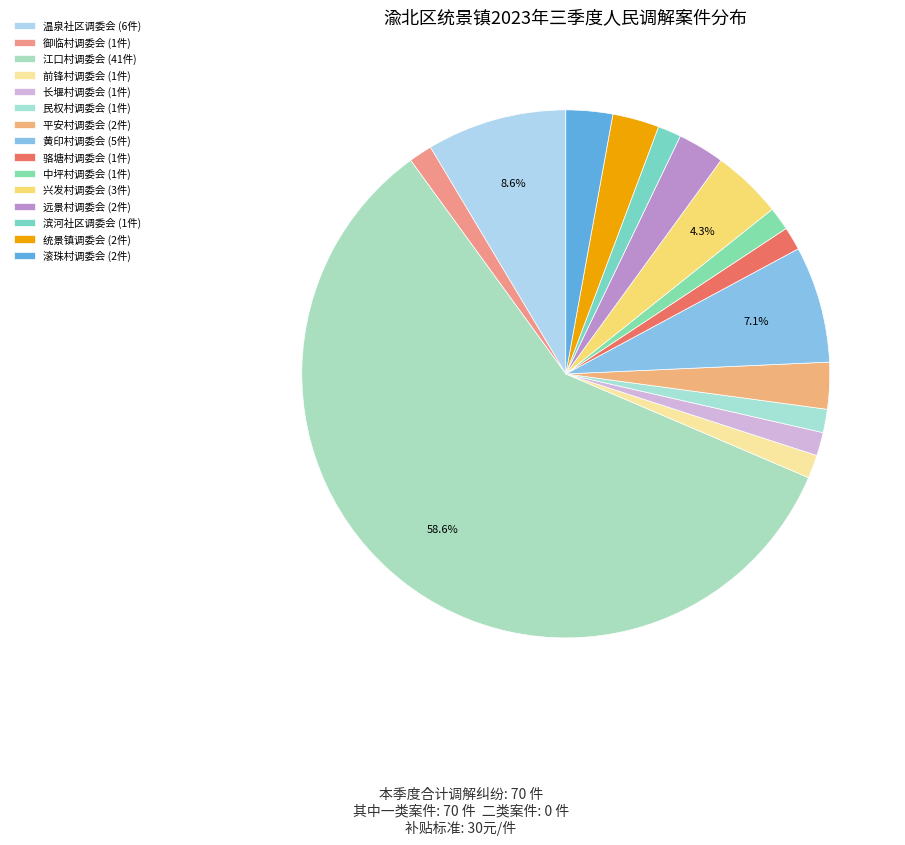

Which slice is the smallest?

御临村调委会